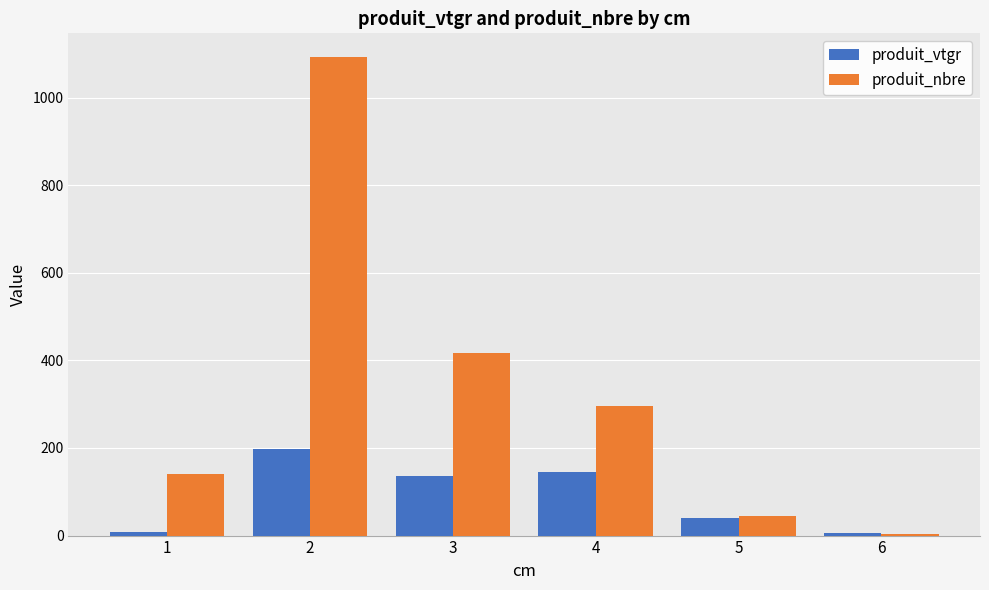

Count the number of data series in this chart.

2